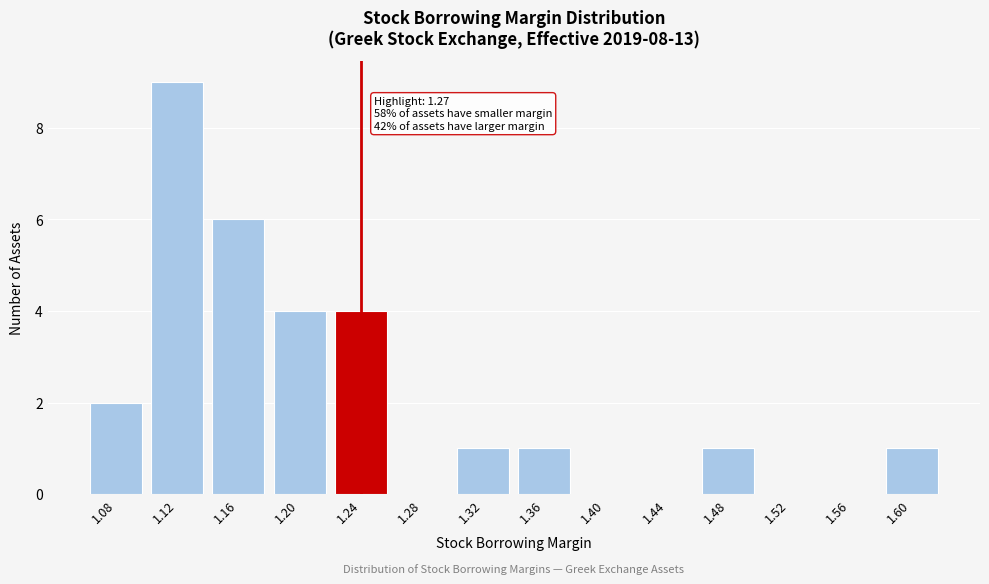

Reading left to right, transcribe all the data shown in this chart.

1.08=2	1.12=9	1.16=6	1.20=4	1.24=4	1.28=0	1.32=1	1.36=1	1.40=0	1.44=0	1.48=1	1.52=0	1.56=0	1.60=1